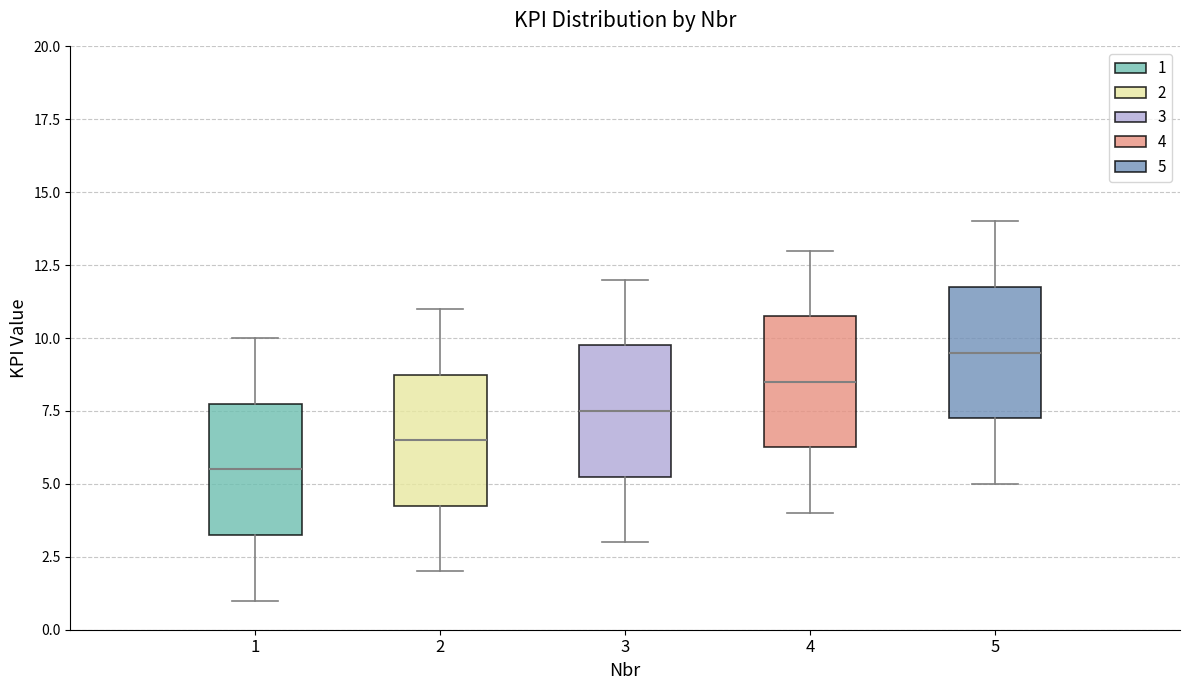

Reading left to right, read every box against the y-axis: the position of its median line, the range the box covers, and the ends of its whiskers. The values are not printed on the chart, so give them approximately, as read against the axis.

1: median 5.5, box 3.5 to 8.0, whiskers 1.0 to 10.0
2: median 6.5, box 4.5 to 9.0, whiskers 2.0 to 11.0
3: median 7.5, box 5.5 to 10.0, whiskers 3.0 to 12.0
4: median 8.5, box 6.5 to 11.0, whiskers 4.0 to 13.0
5: median 9.5, box 7.5 to 12.0, whiskers 5.0 to 14.0